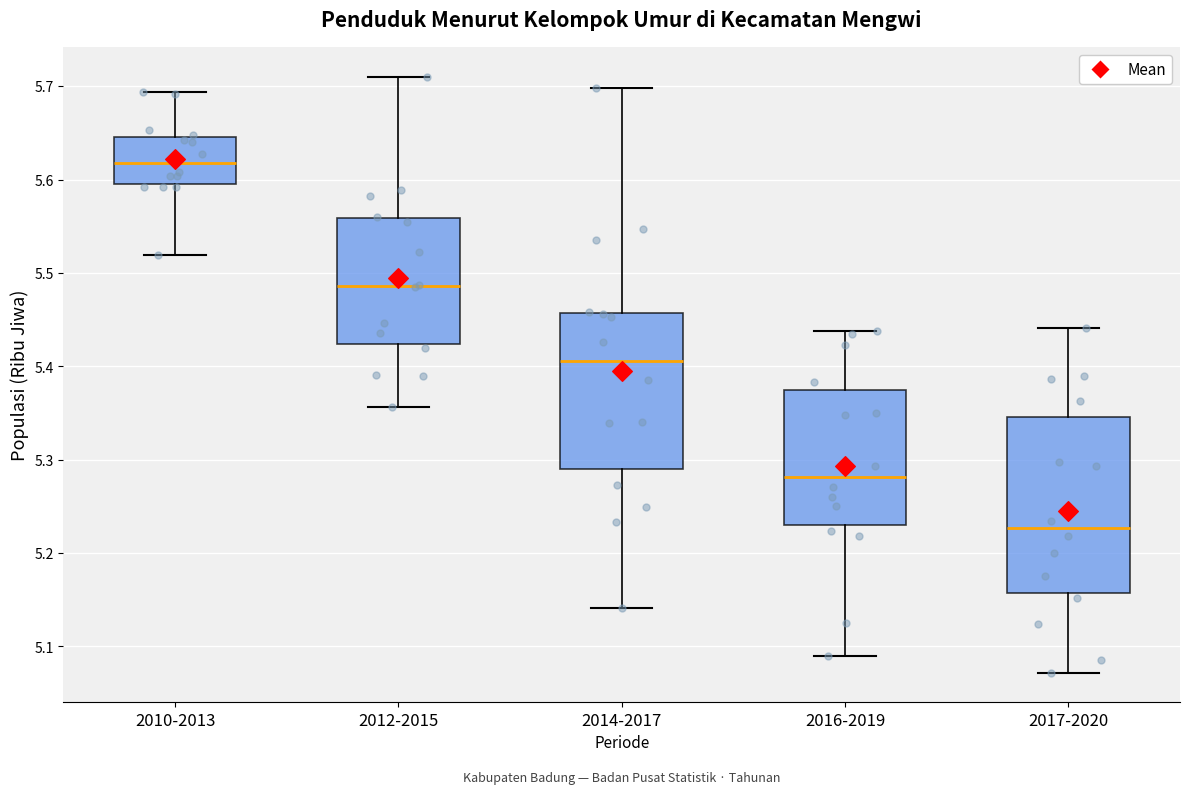

Where does the median line of the box for 2016-2019 sit on the y-axis? The values are not printed on the chart, so give them approximately, as read against the axis.

5.28